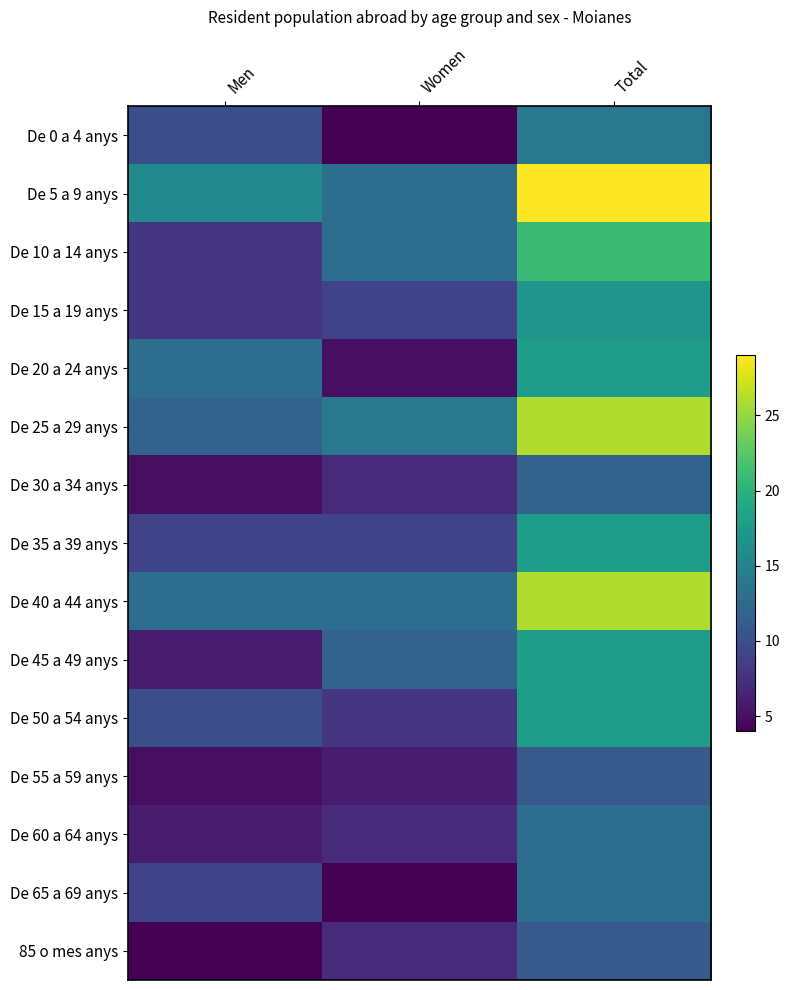

Reading right to left, transcribe all the data shown in this chart.

De 0 a 4 anys: Total=14	Women=4	Men=10
De 5 a 9 anys: Total=29	Women=13	Men=16
De 10 a 14 anys: Total=21	Women=13	Men=8
De 15 a 19 anys: Total=17	Women=9	Men=8
De 20 a 24 anys: Total=18	Women=5	Men=13
De 25 a 29 anys: Total=26	Women=14	Men=12
De 30 a 34 anys: Total=12	Women=7	Men=5
De 35 a 39 anys: Total=18	Women=9	Men=9
De 40 a 44 anys: Total=26	Women=13	Men=13
De 45 a 49 anys: Total=18	Women=12	Men=6
De 50 a 54 anys: Total=18	Women=8	Men=10
De 55 a 59 anys: Total=11	Women=6	Men=5
De 60 a 64 anys: Total=13	Women=7	Men=6
De 65 a 69 anys: Total=13	Women=4	Men=9
85 o mes anys: Total=11	Women=7	Men=4